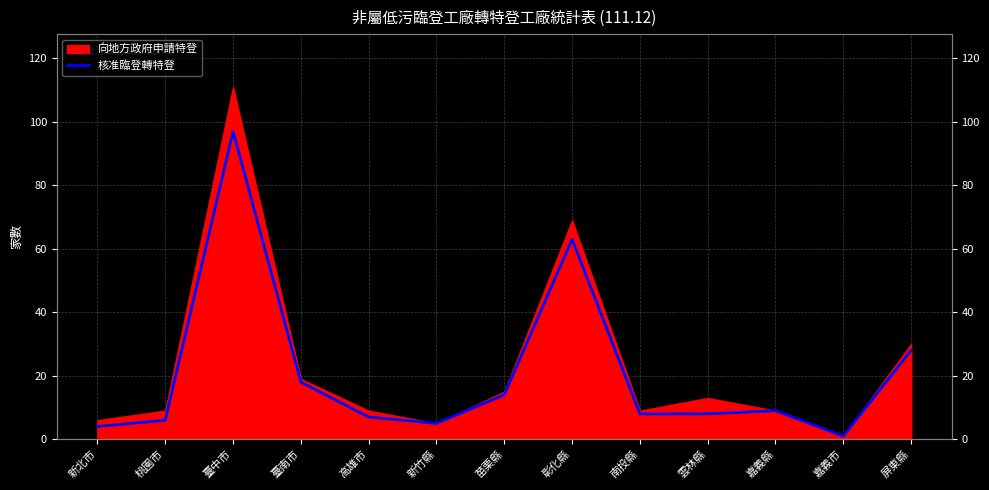

Reading right to left, transcribe all the data shown in this chart.

28	1	9	8	8	63	14	5	7	18	97	6	4